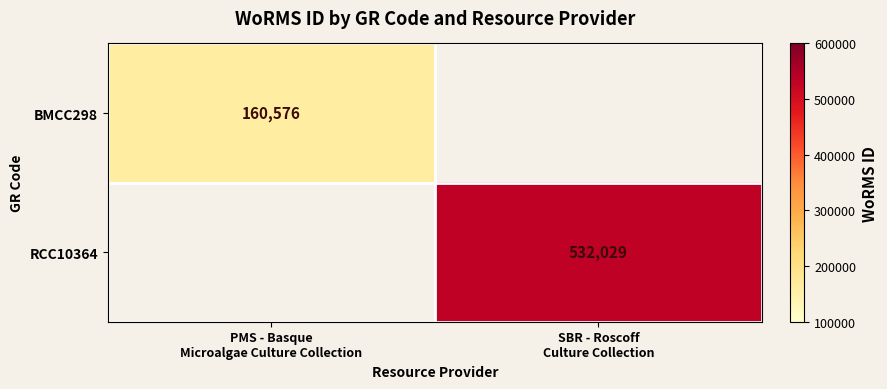

Count the number of data series in this chart.

2